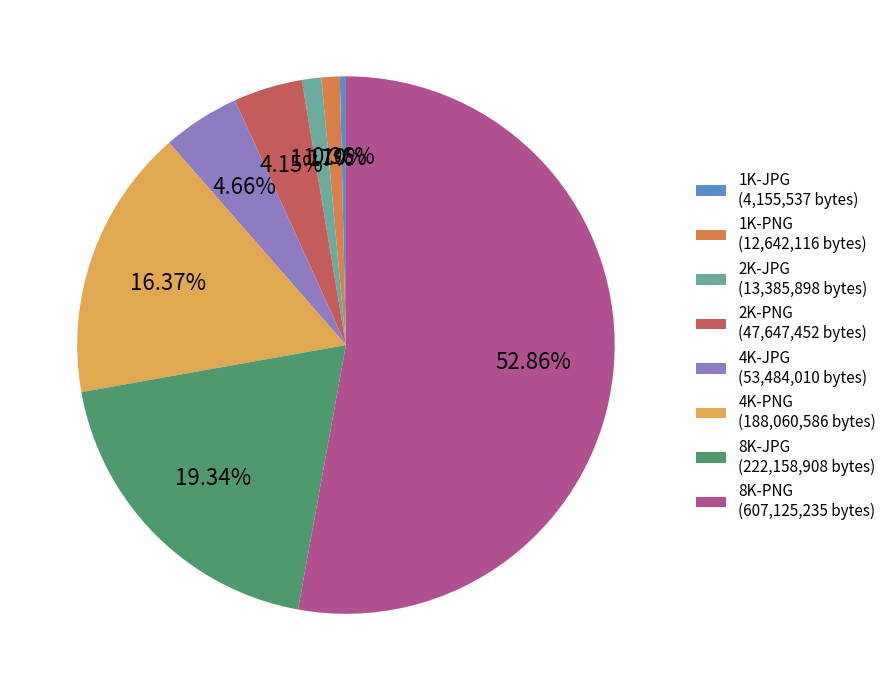

What percentage is the 1K-PNG slice, to the nearest percent?

1%